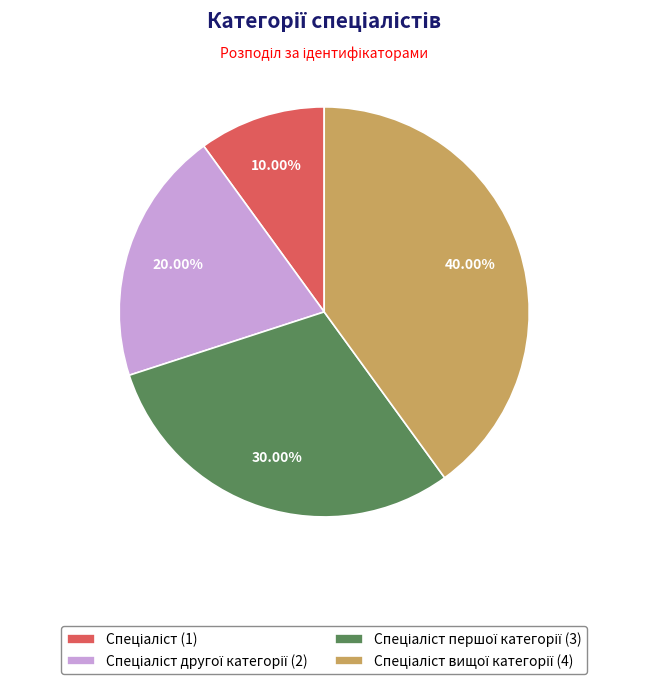

Is there any slice that represents more than half of the pie?

No